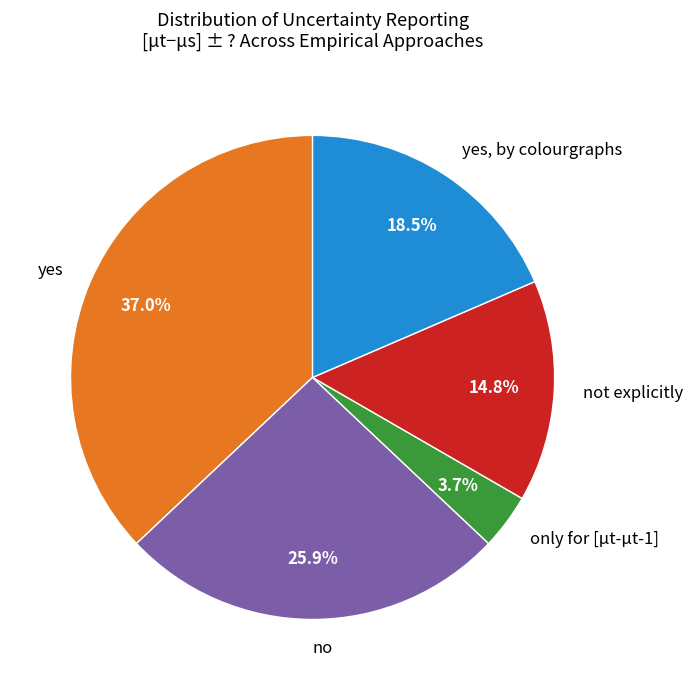

Is yes, by colourgraphs the majority of the pie?

No